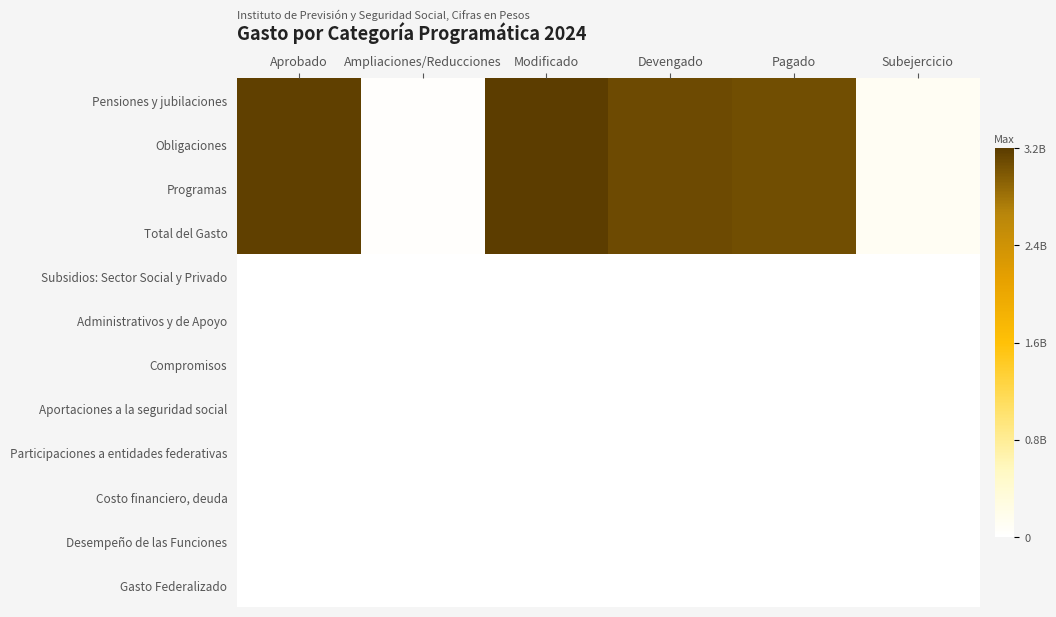

What is the difference between the highest and lowest values at Devengado?

1.0